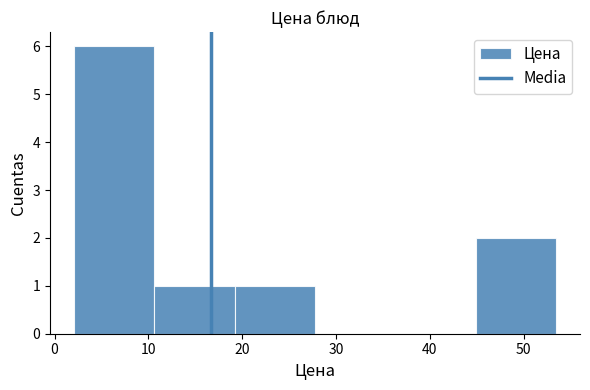

Over which range of the x-axis is the bar tallest?

2 to 11